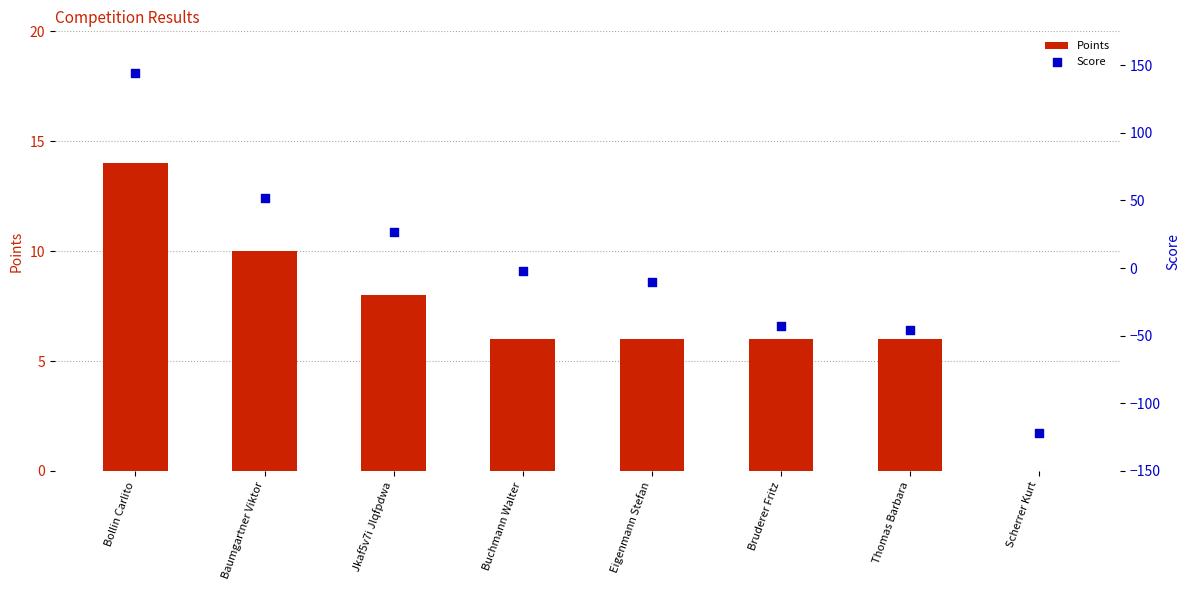

Which series has the largest Y range (max minus min)?

Score